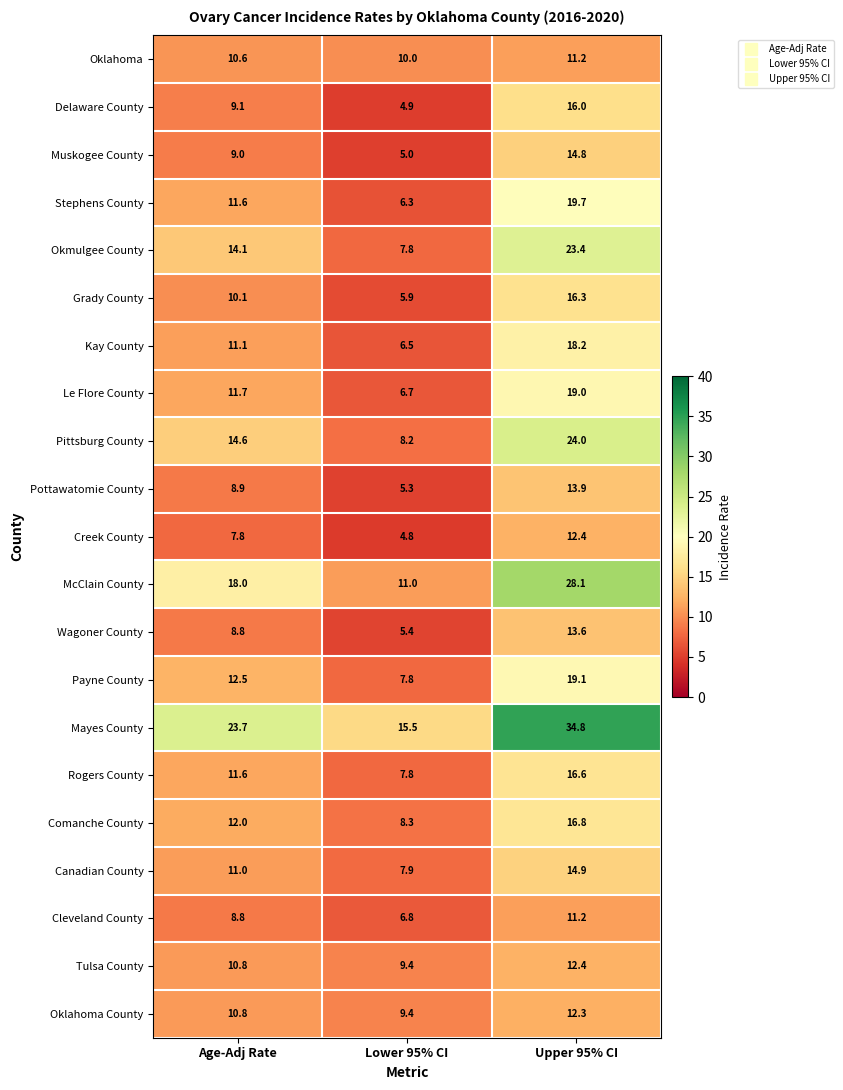

Where does the Grady County series first go above 10?

Age-Adj Rate